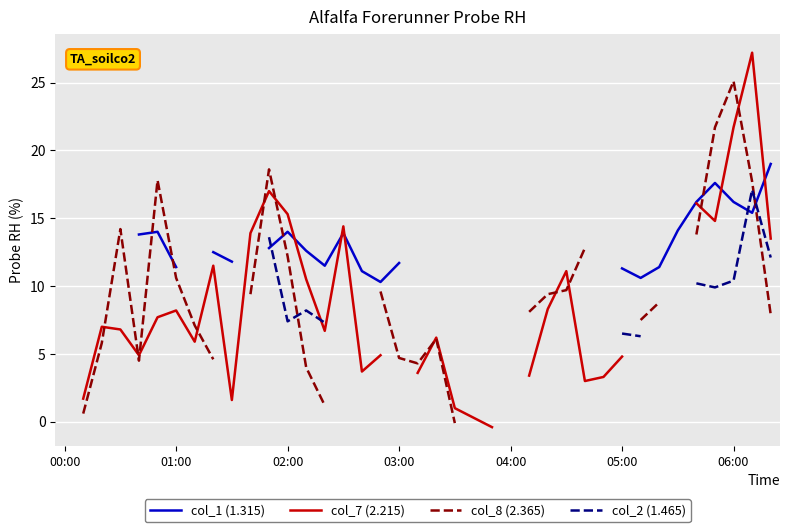

Is the value of col_1 (1.315) at 25 greater than the value of col_8 (2.365) at 01:00?

No